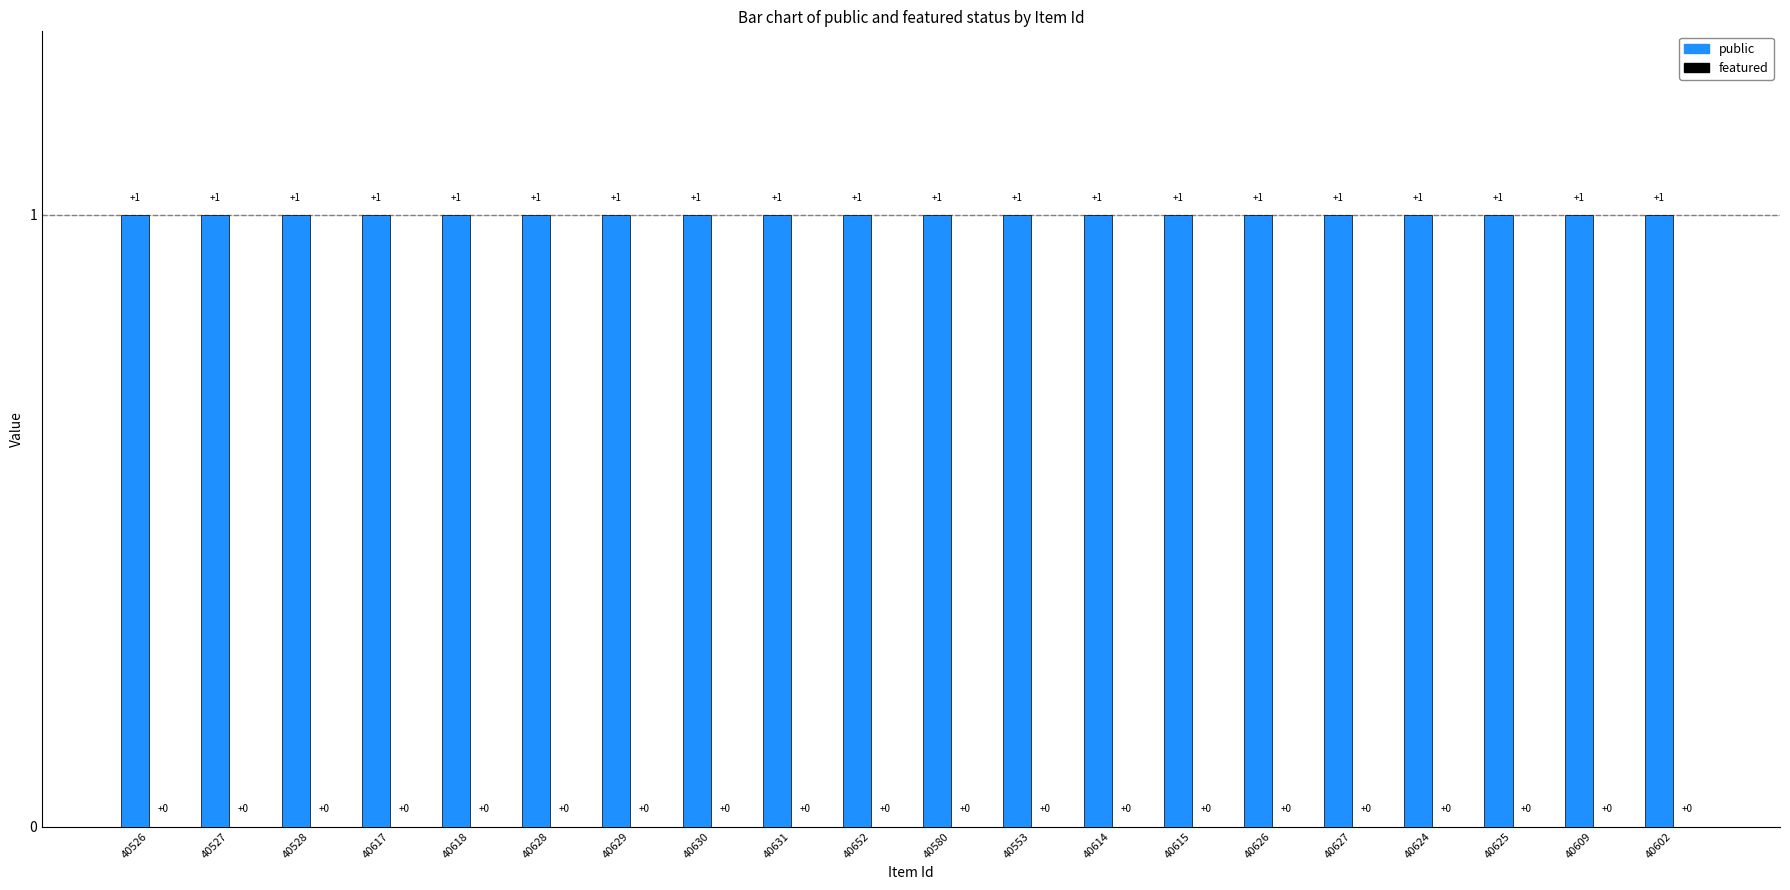

What is the sum of the public values at 40618 and 40629?

2